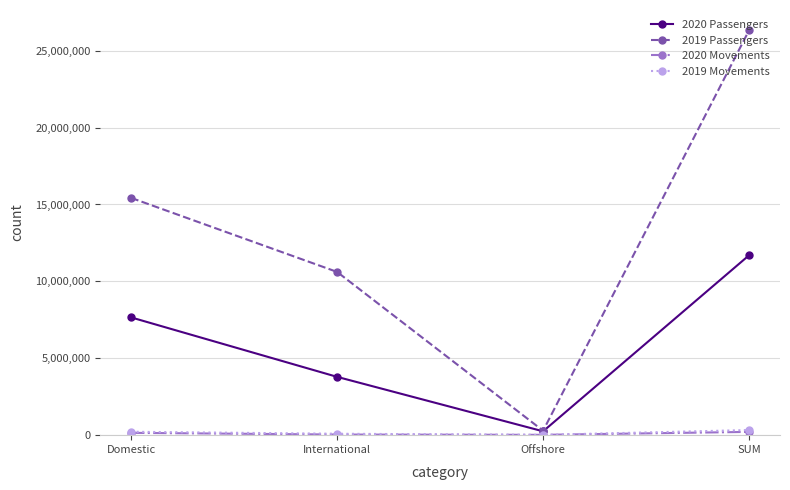

What value does the 2019 Passengers series have at International, to the nearest 100?

10614600